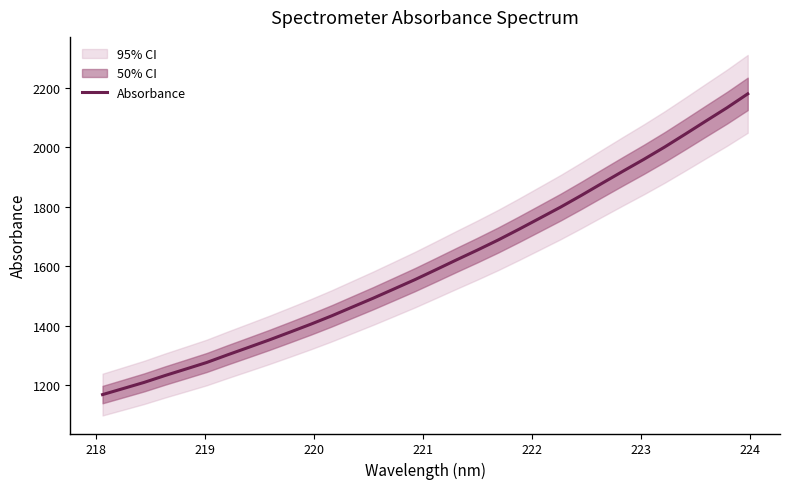

What is the minimum value for Absorbance?

1169.1